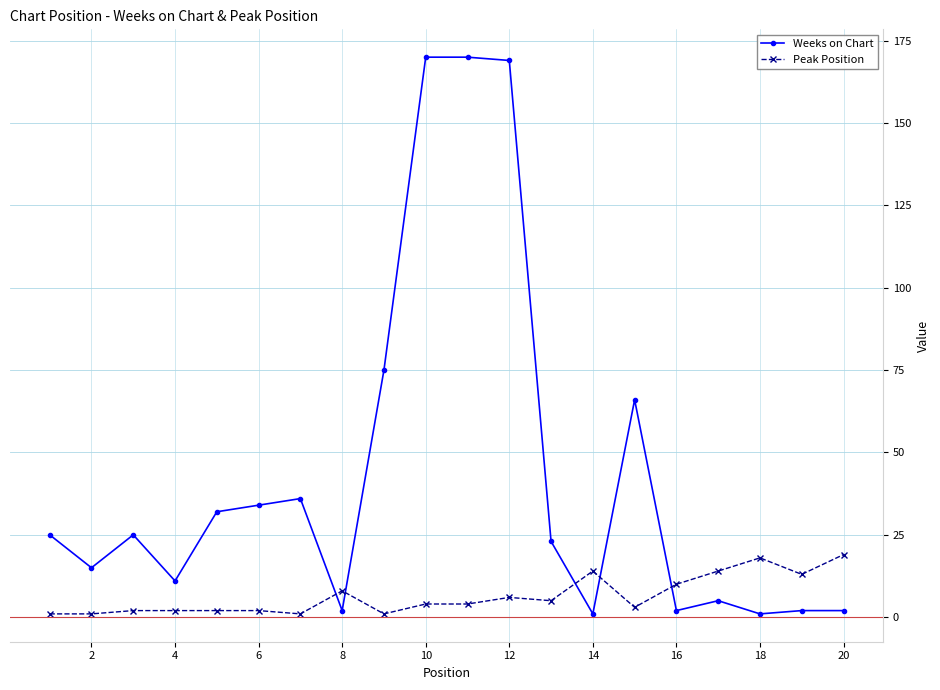

Which series has the largest range (max minus min)?

Weeks on Chart